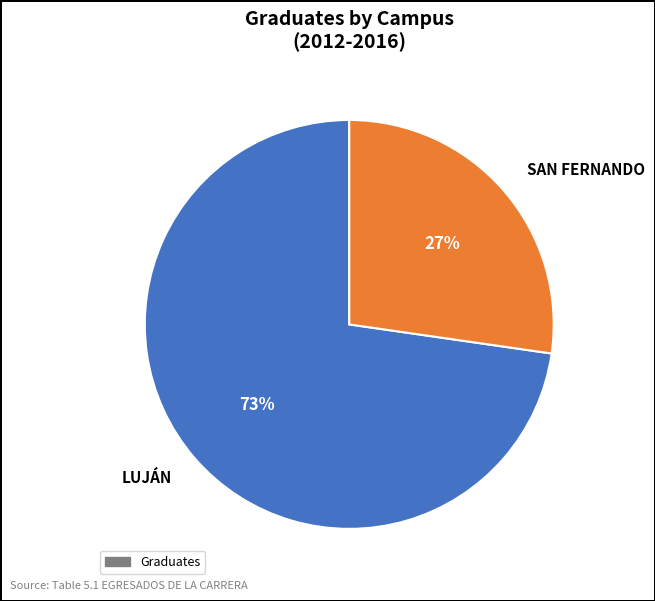

To the nearest percent, what is the combined percentage of LUJÁN and SAN FERNANDO?

100%